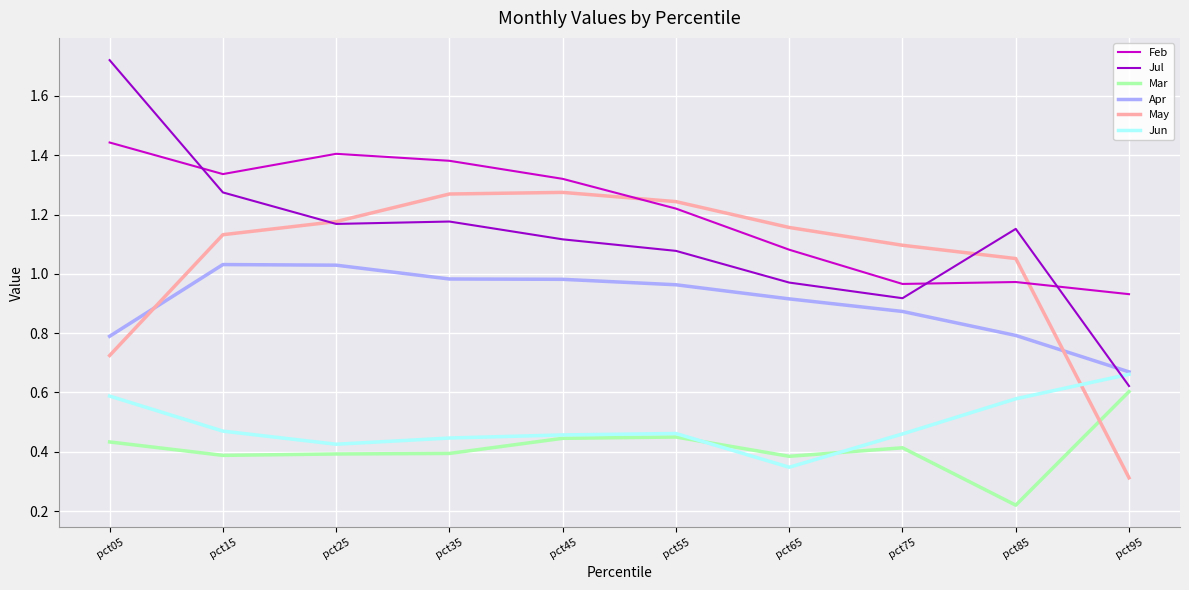

How many times do Apr and May cross each other?

2